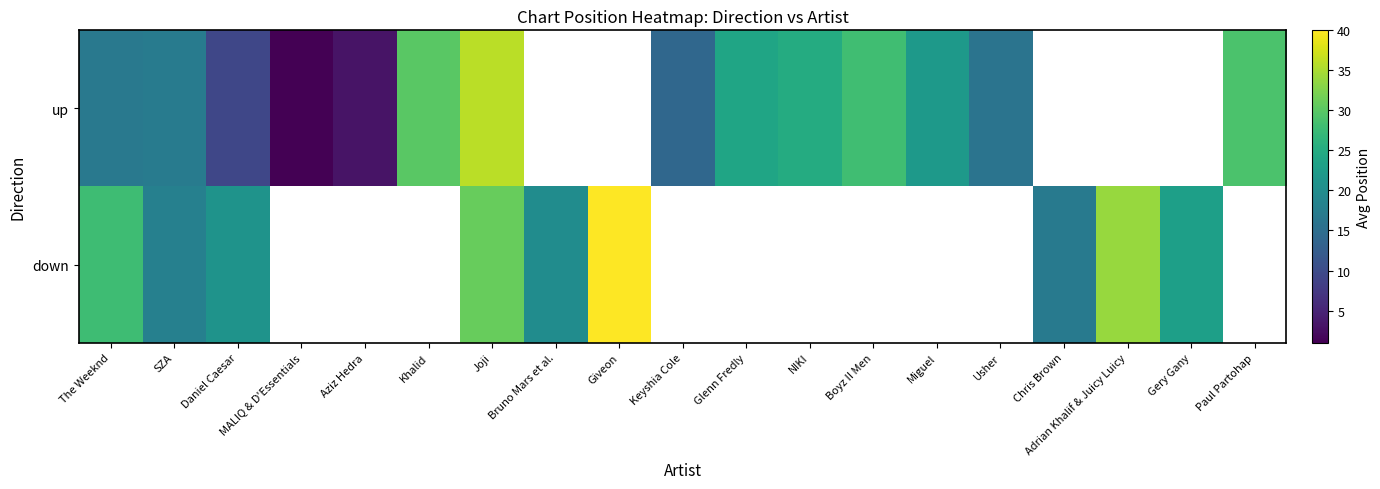

The down series shows 27.8 at The Weeknd. True or false?

True